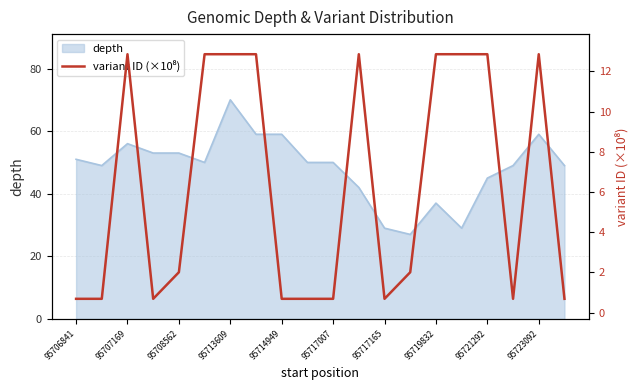

The depth series shows 50 at 95717007. True or false?

True